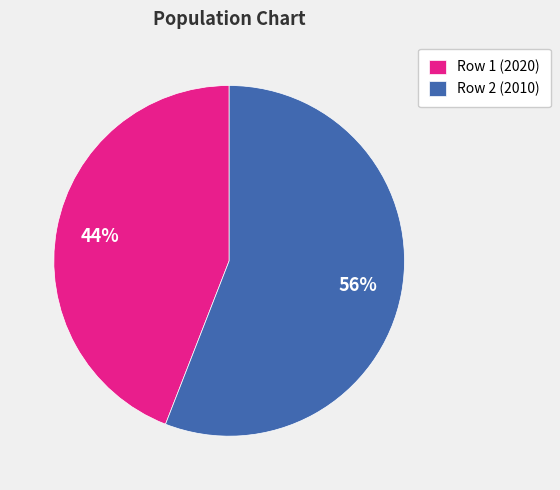

To the nearest percent, what is the average slice percentage?

50%